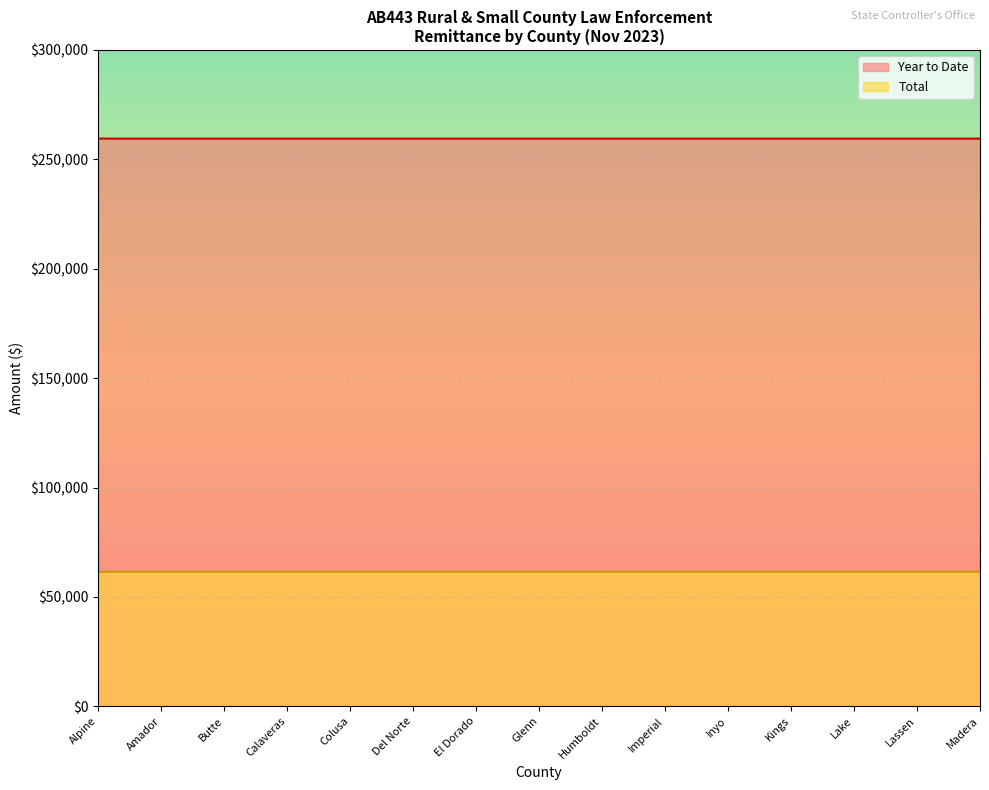

At which category is the sum across all series the highest?

Alpine